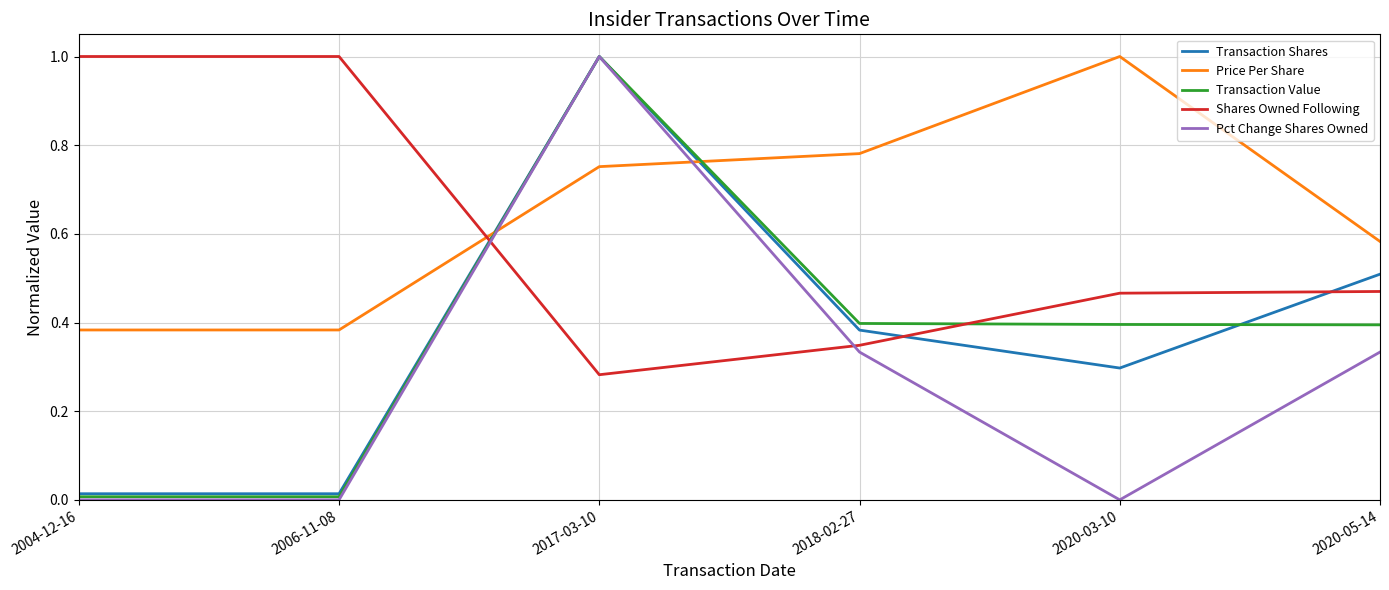

At 2020-03-10, list the series in order from largest to smallest.

Price Per Share, Shares Owned Following, Transaction Value, Transaction Shares, Pct Change Shares Owned